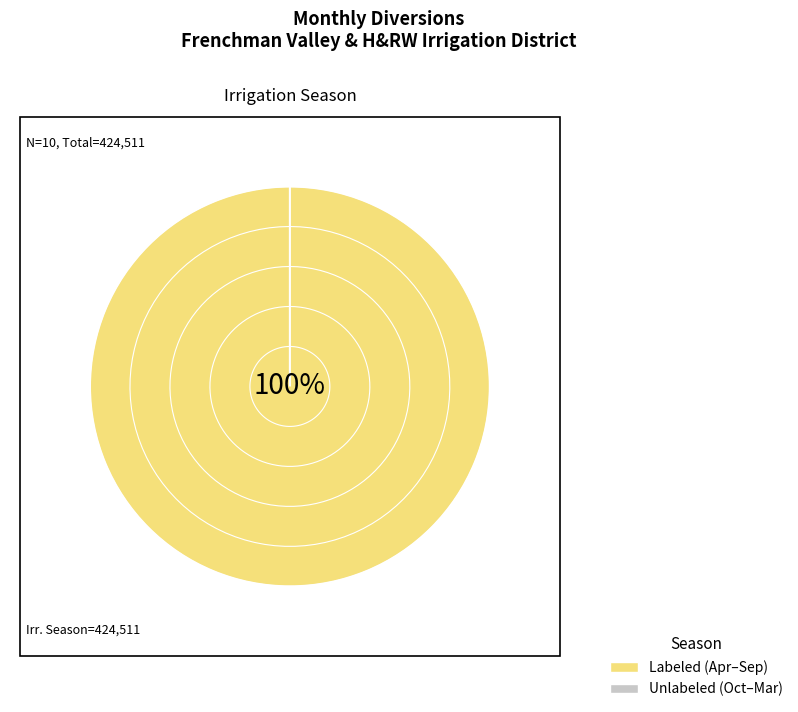

Does 1965 represent more than half of the total?

No